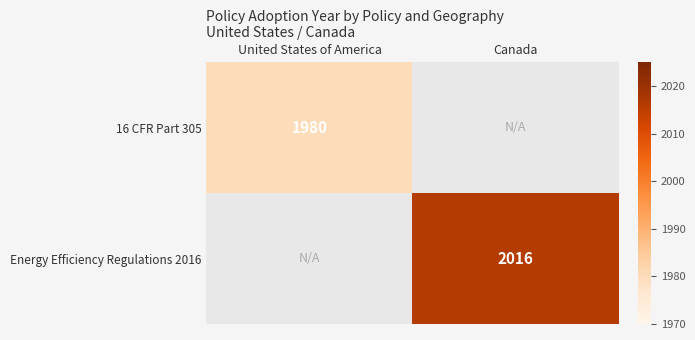

The 16 CFR Part 305 series shows 1093 at United States of America. True or false?

False